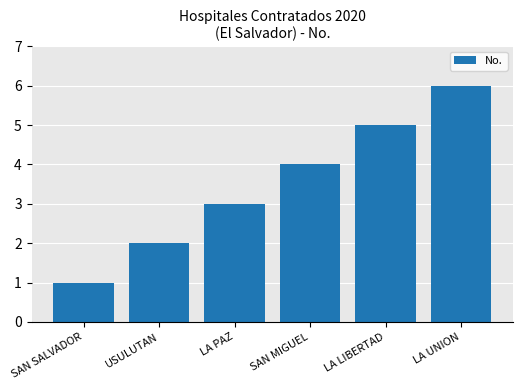

How many categories are shown in the chart?

6